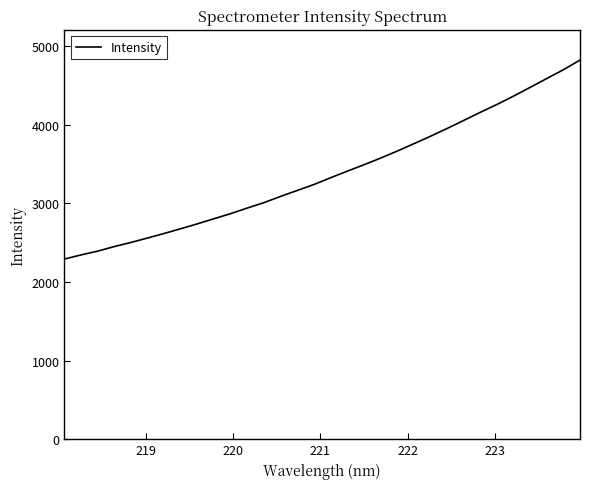

What is the smallest value displayed?

2292.3